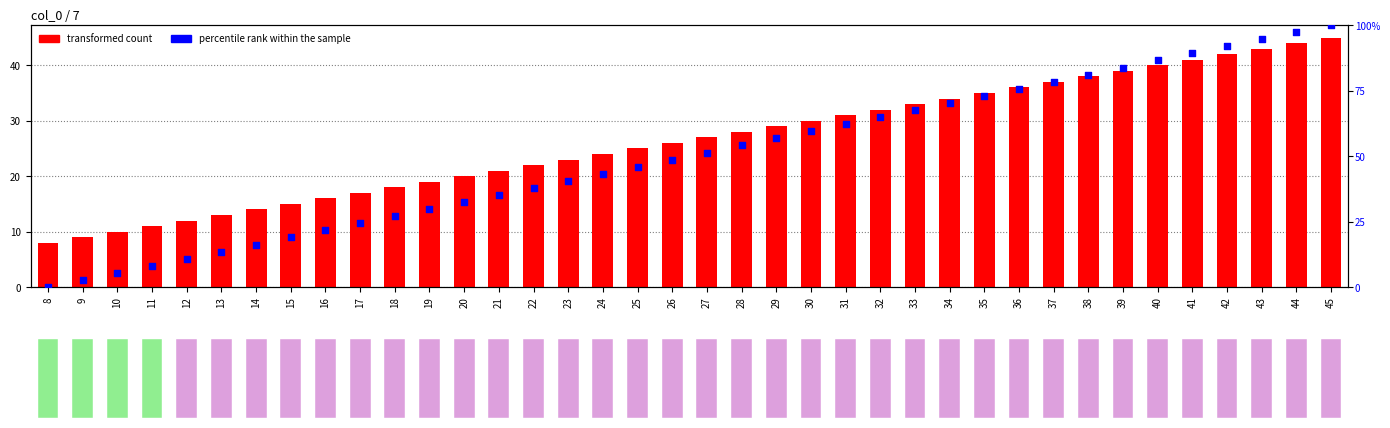

Which series has the largest Y range (max minus min)?

percentile rank within the sample